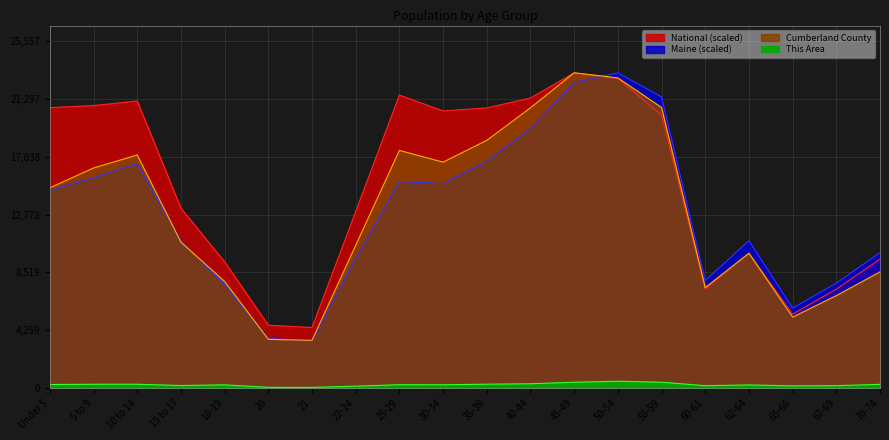

The value of This Area at 70-74 is 262.0. True or false?

True